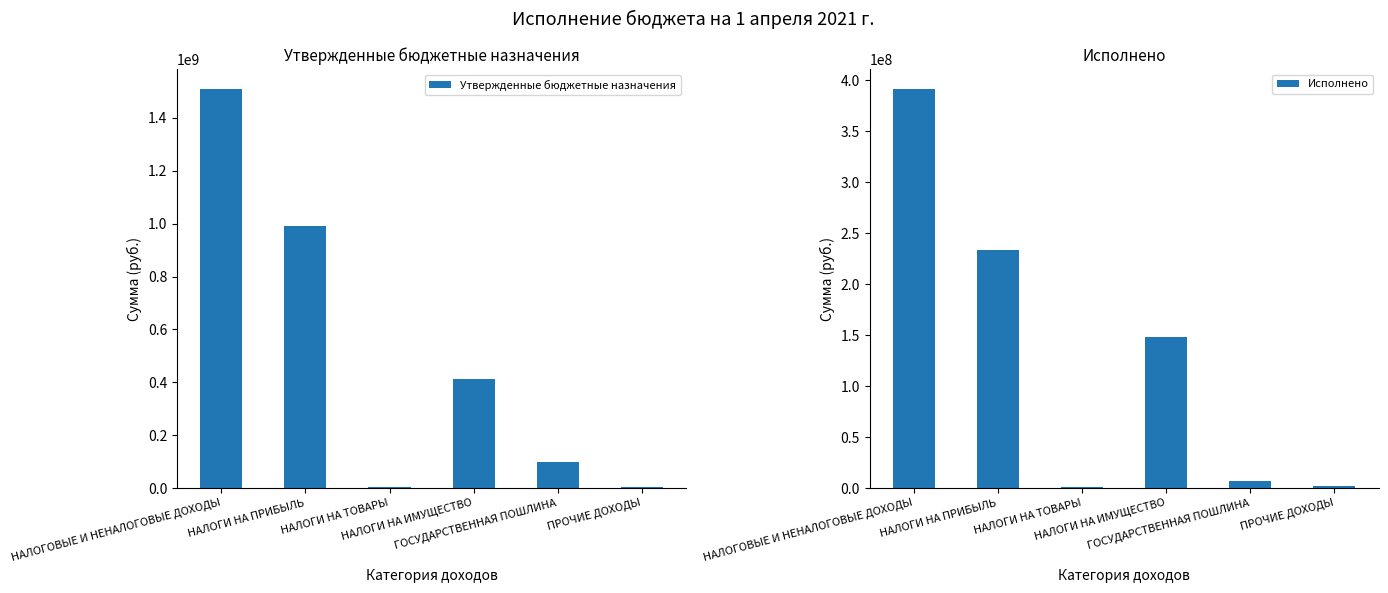

Count the number of data series in this chart.

2